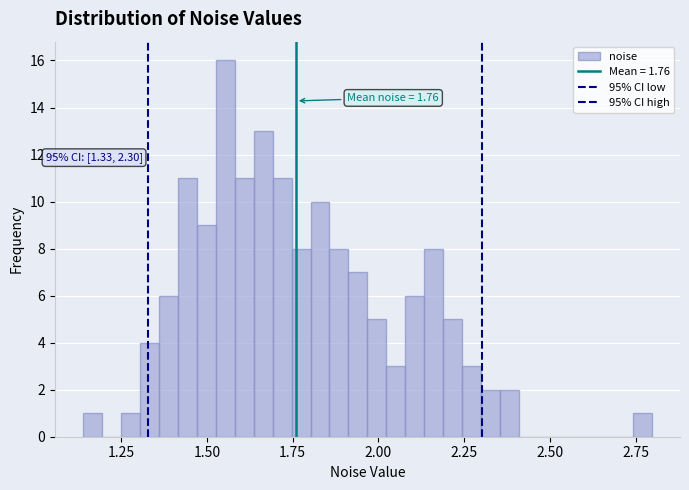

Read against the x-axis, roughly where is the centre of the tallest bar?

1.55